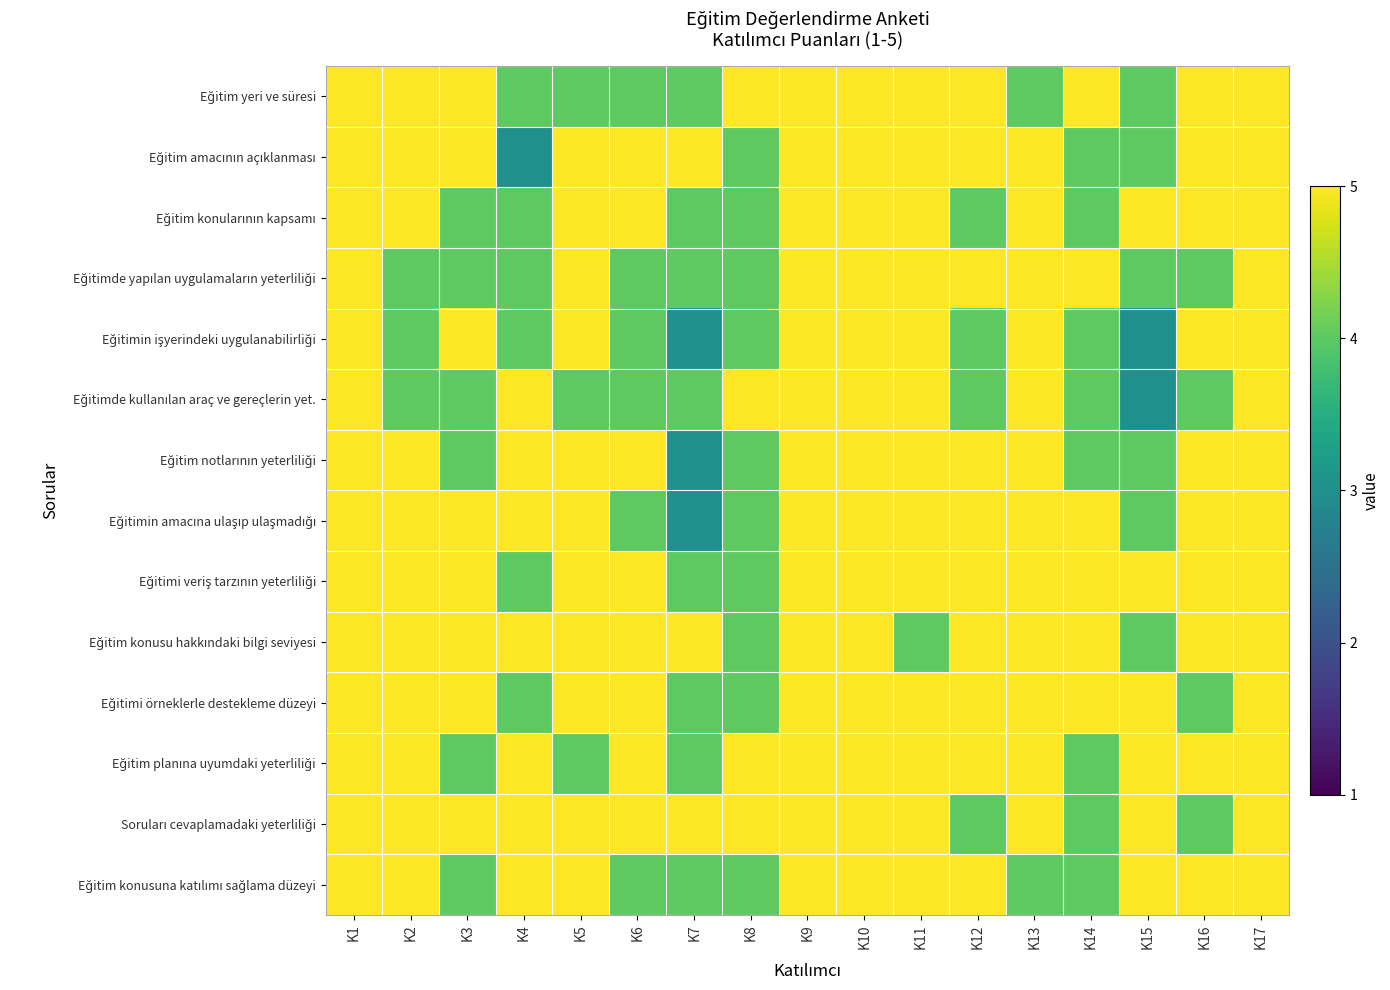

Between K1 and K17, which is larger?

K1